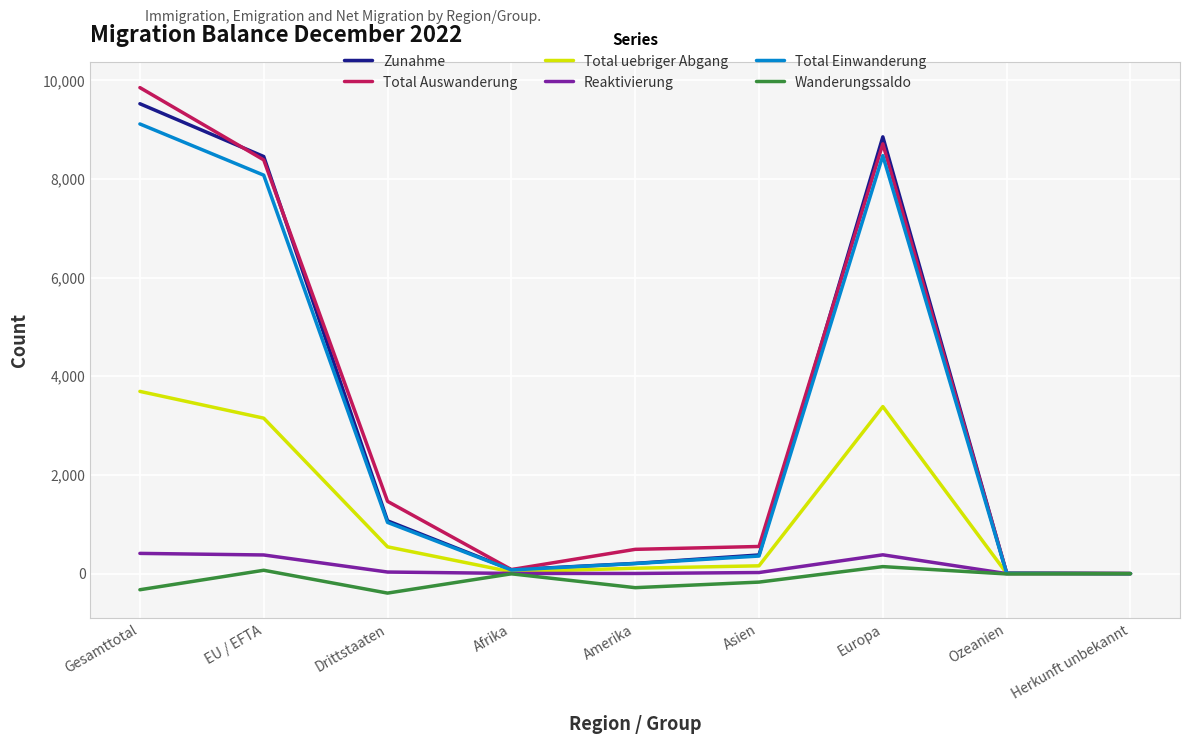

What is the sum of the Total Einwanderung values at EU / EFTA and Amerika?

8281